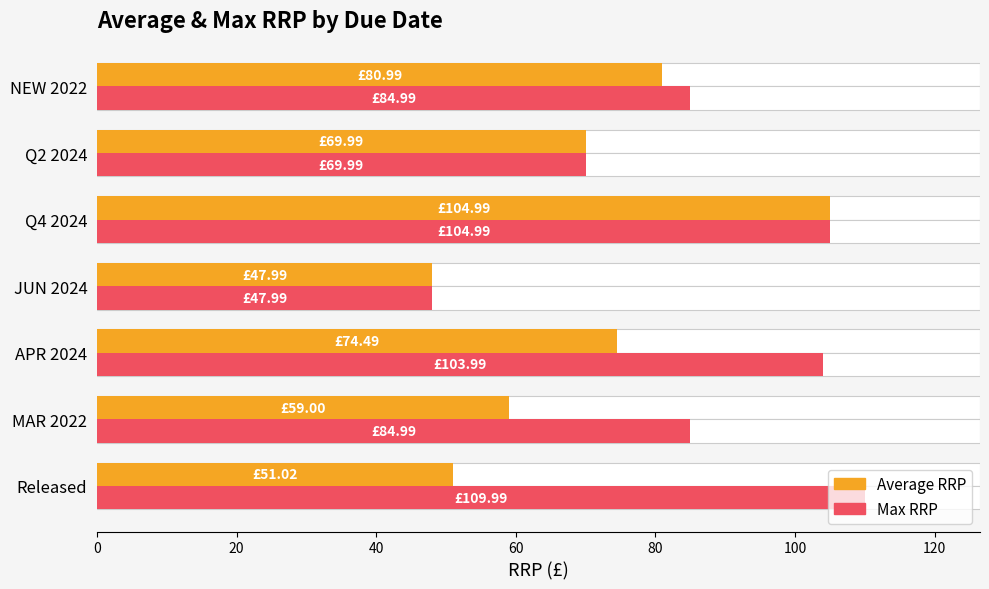

What is the sum of all Max RRP values?

606.9